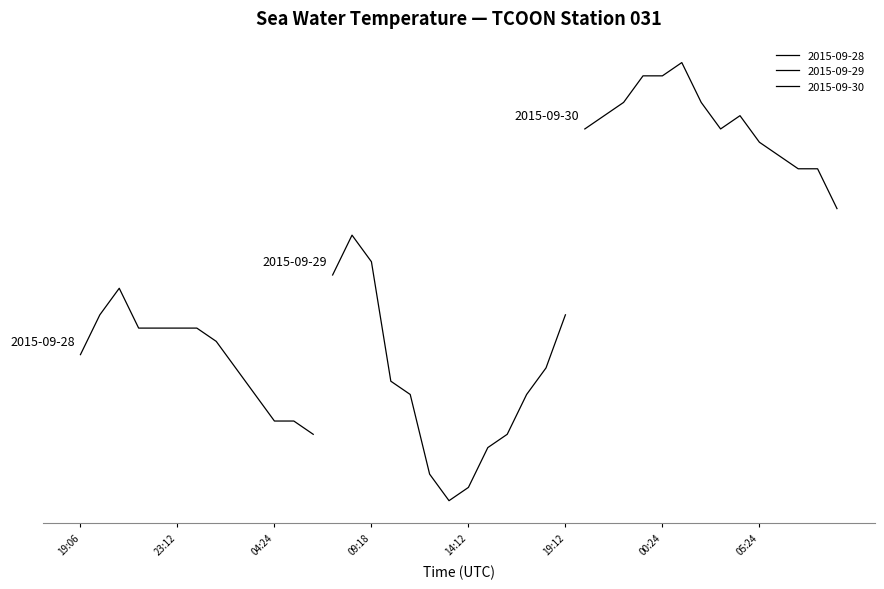

How many interior local peaks (higher than both neighbors) does the data have?

4